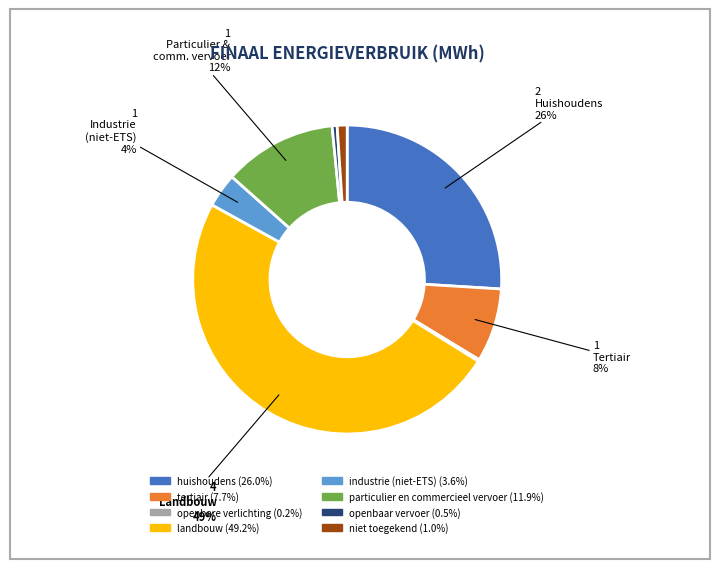

Is the sum of tertiair and particulier en commercieel vervoer greater than half?

No